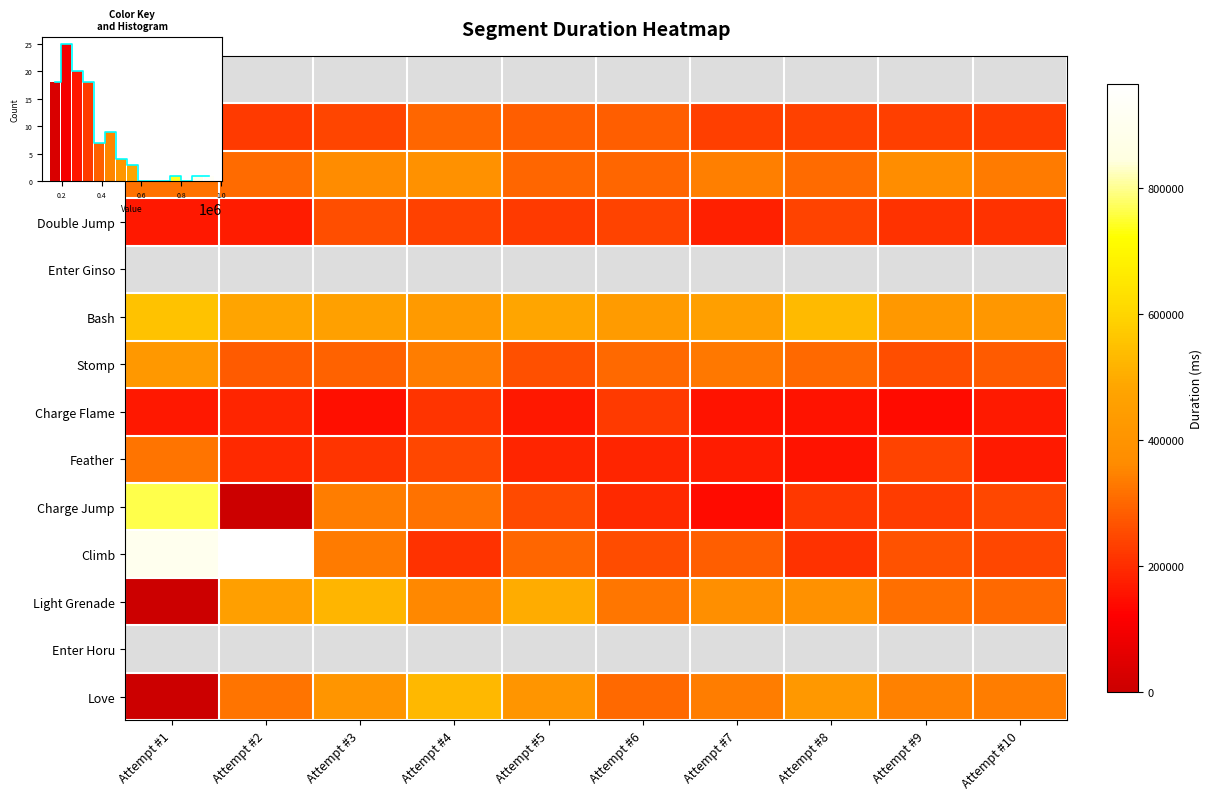

Rank the series at Attempt #9 from highest to lowest value.

Spirit Flame, Dash, Enter Ginso, Bash, Light Grenade, Enter Horu, Love, Climb, Stomp, Feather, Wall Jump, Charge Jump, Double Jump, Charge Flame